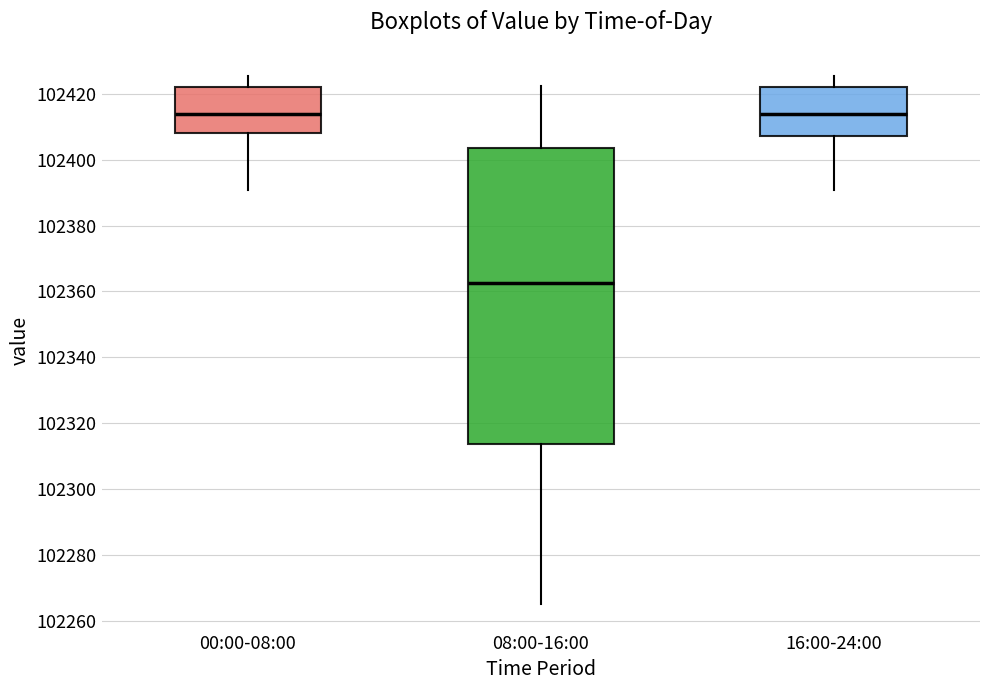

Which box has the lowest median line?

08:00-16:00